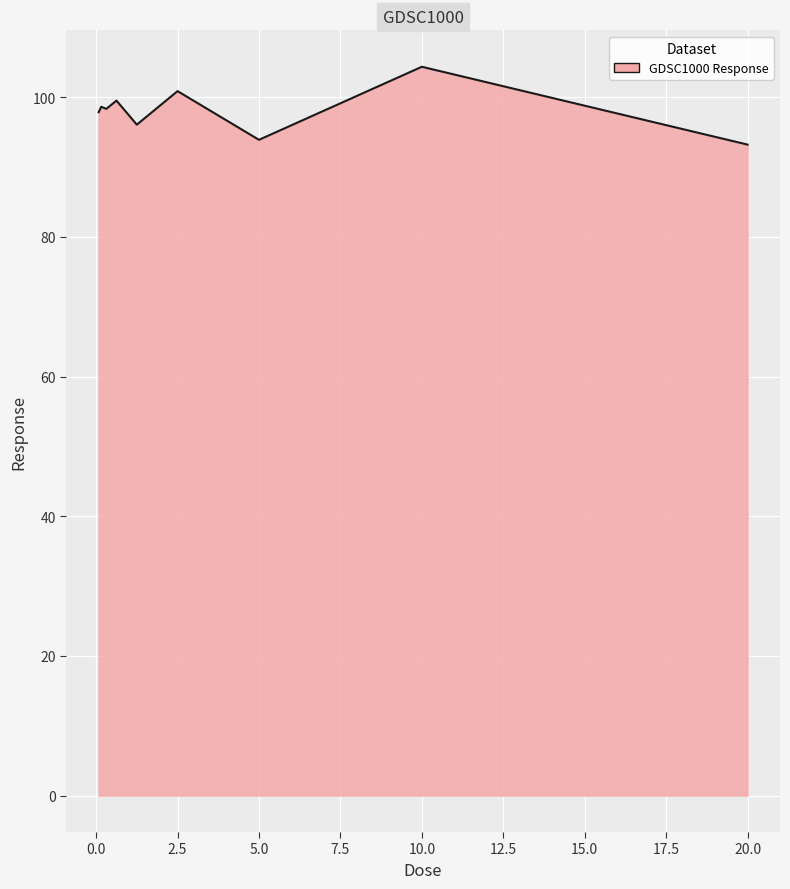

What is the difference between the maximum and minimum values?

11.1